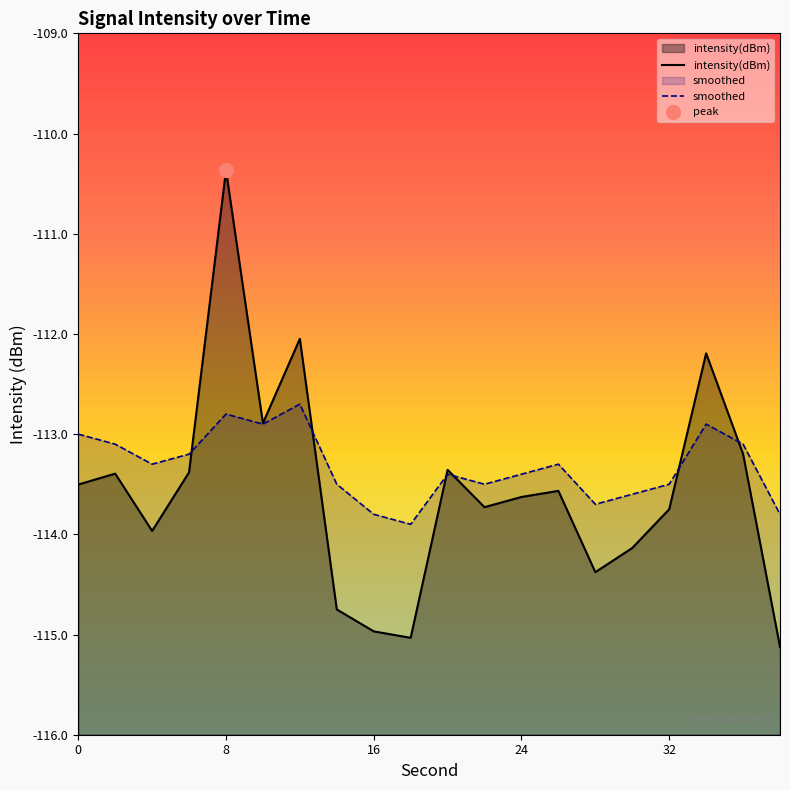

The smoothed series shows -176.7 at 0. True or false?

False